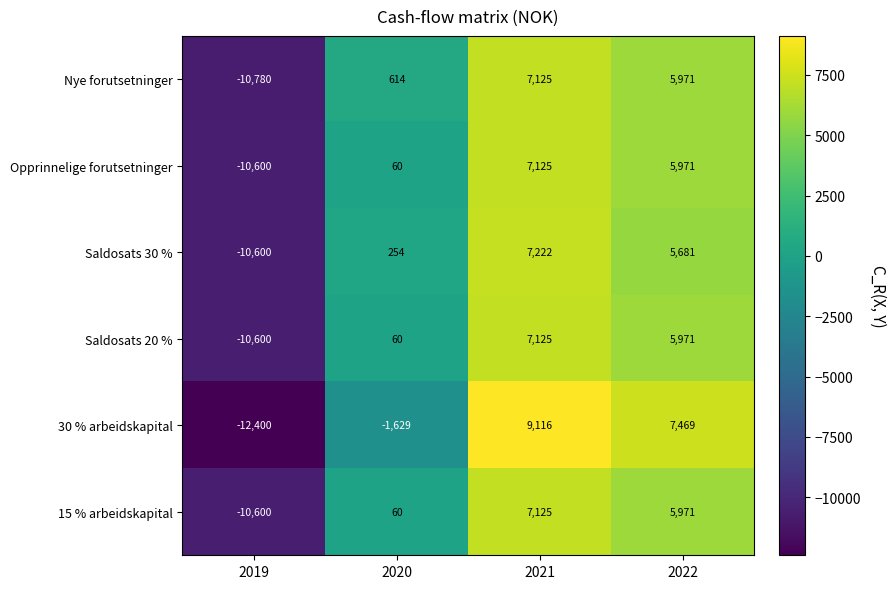

Rank the categories by Nye forutsetninger value from highest to lowest.

2021, 2022, 2020, 2019